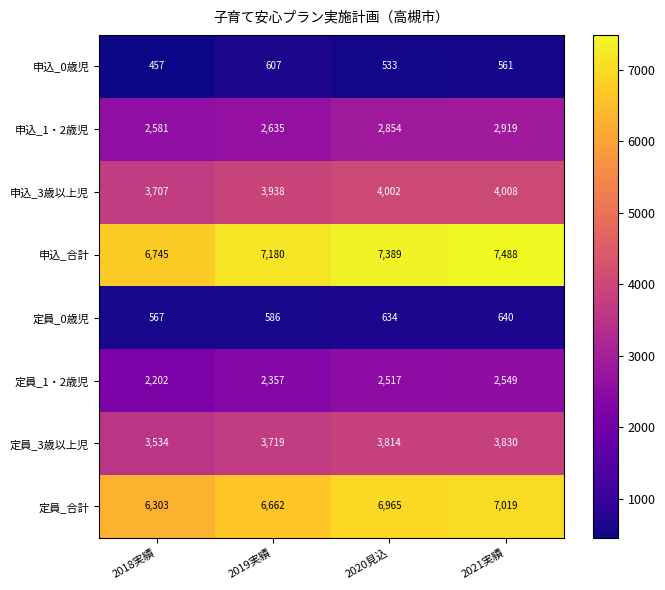

The 申込_0歳児 series shows 792 at 2019実績. True or false?

False